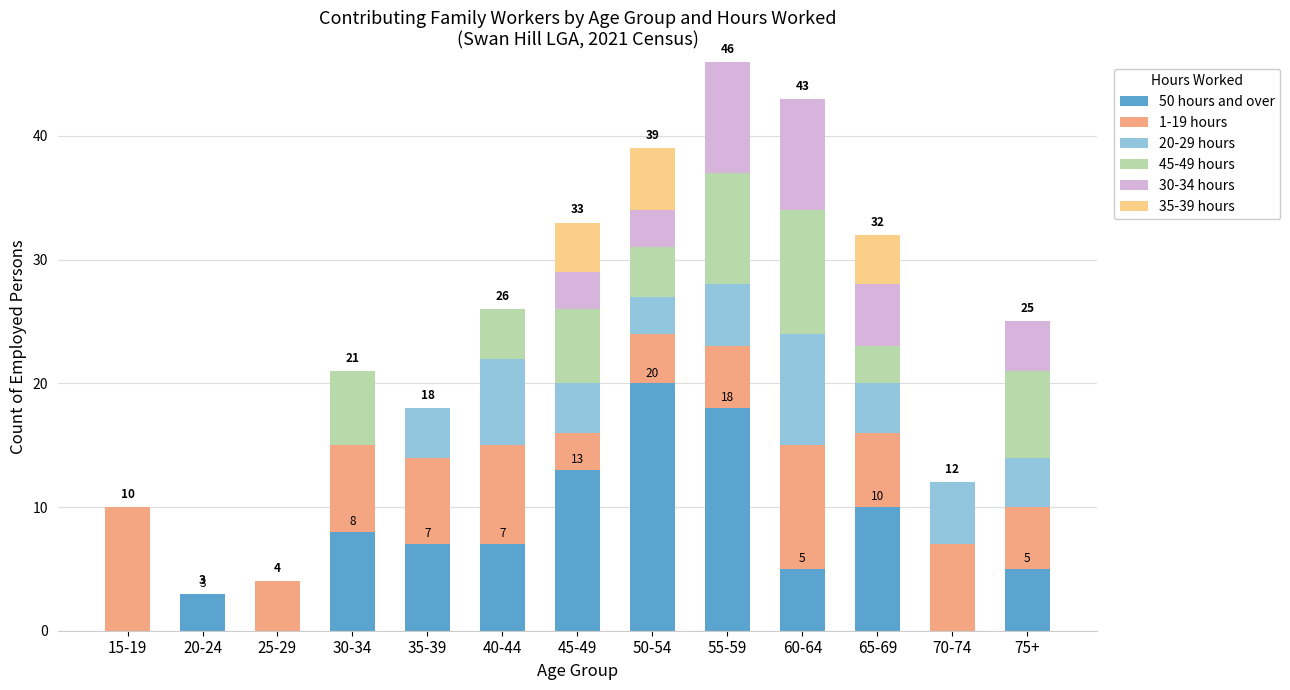

What is the highest value of the 50 hours and over series?

20